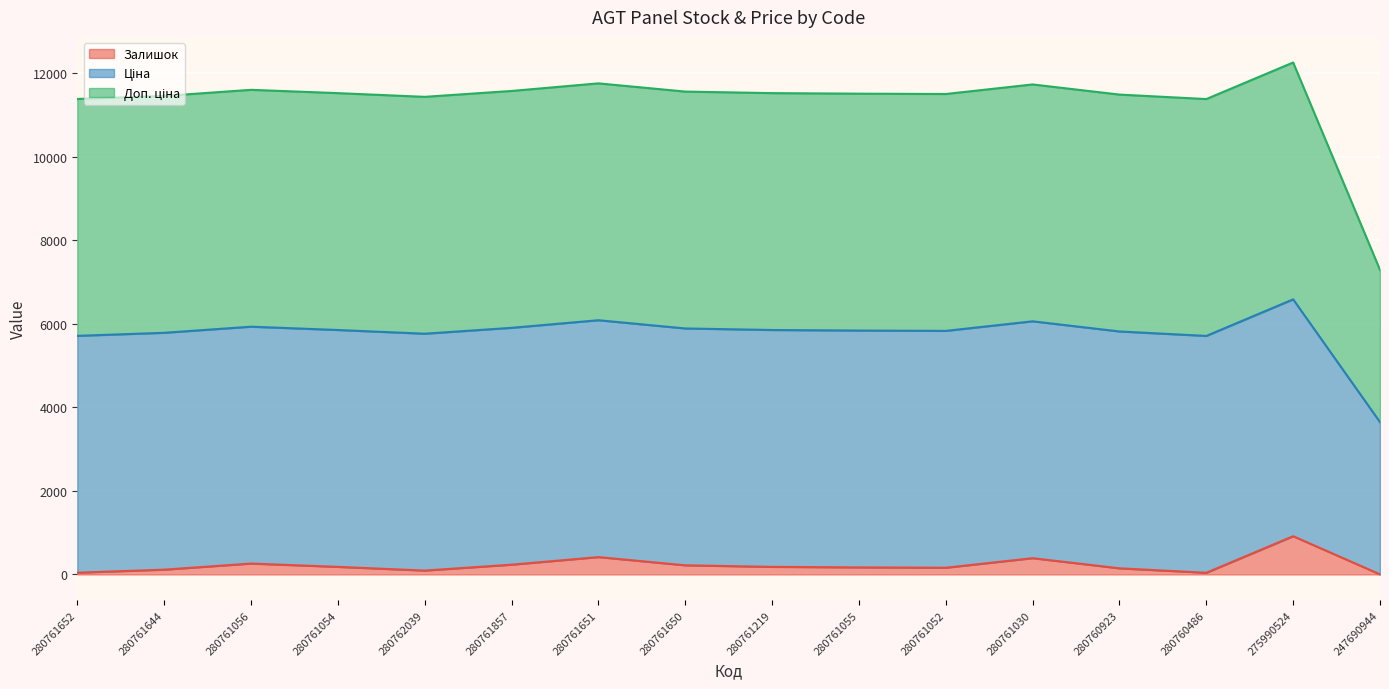

Does the chart display data point markers on the line(s)?

No